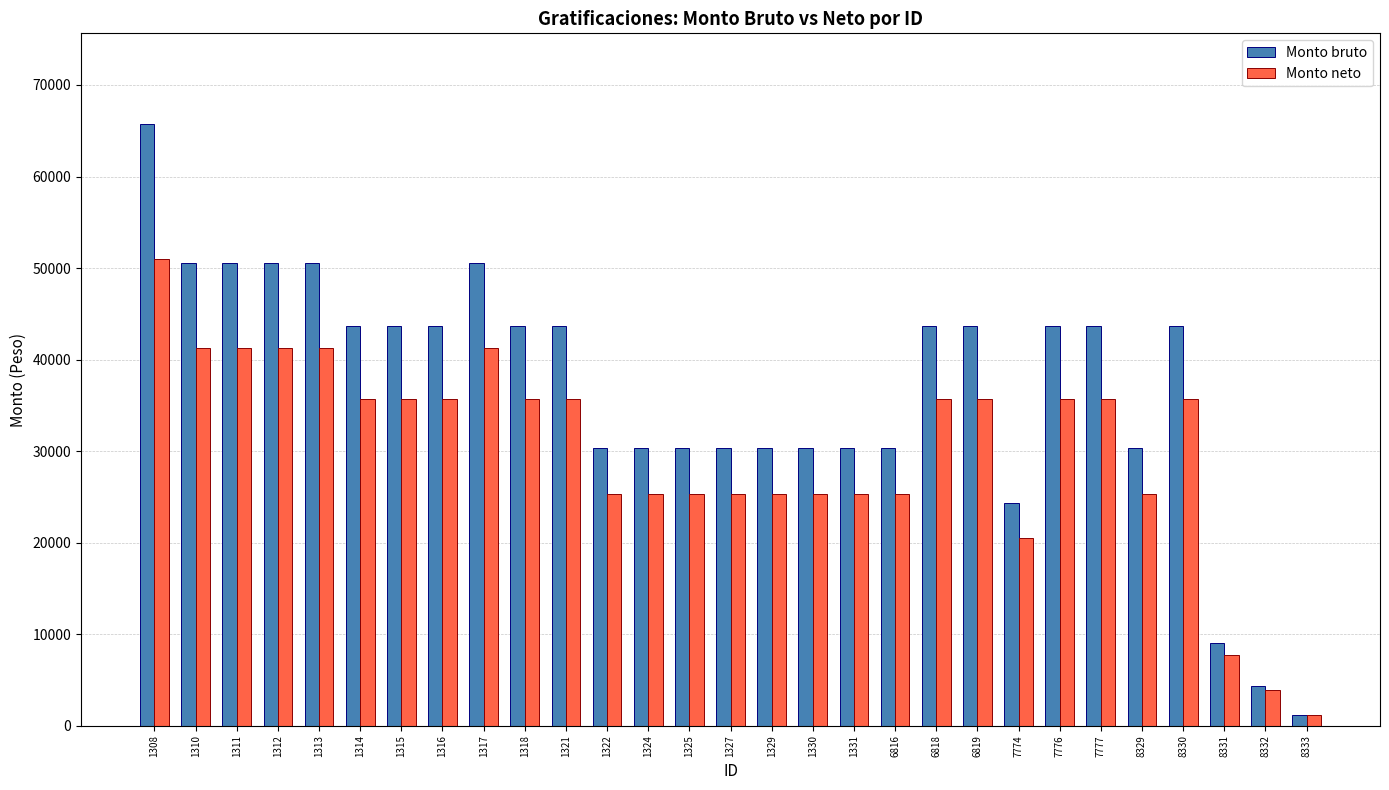

List the series in order of their overall mean, lowest first.

Monto neto, Monto bruto